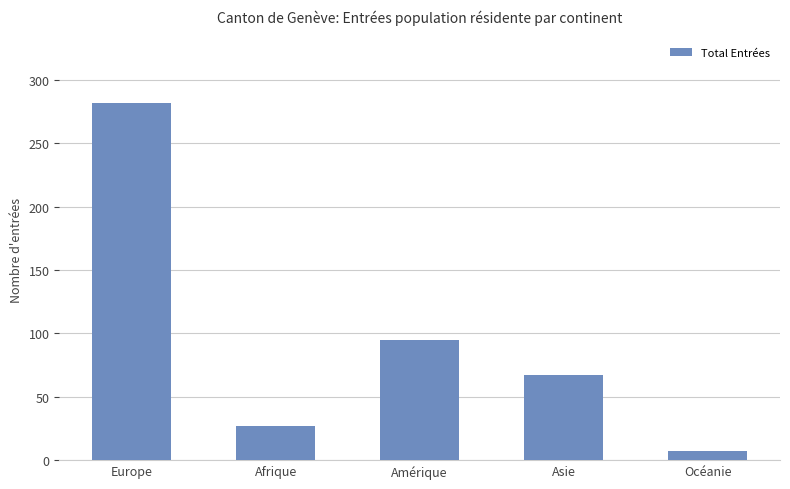

What is the sum of all values?

478